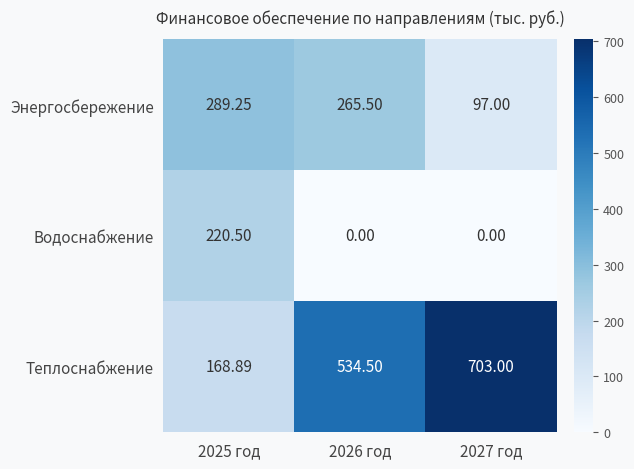

Rank the series at 2026 год from lowest to highest value.

Водоснабжение, Энергосбережение, Теплоснабжение